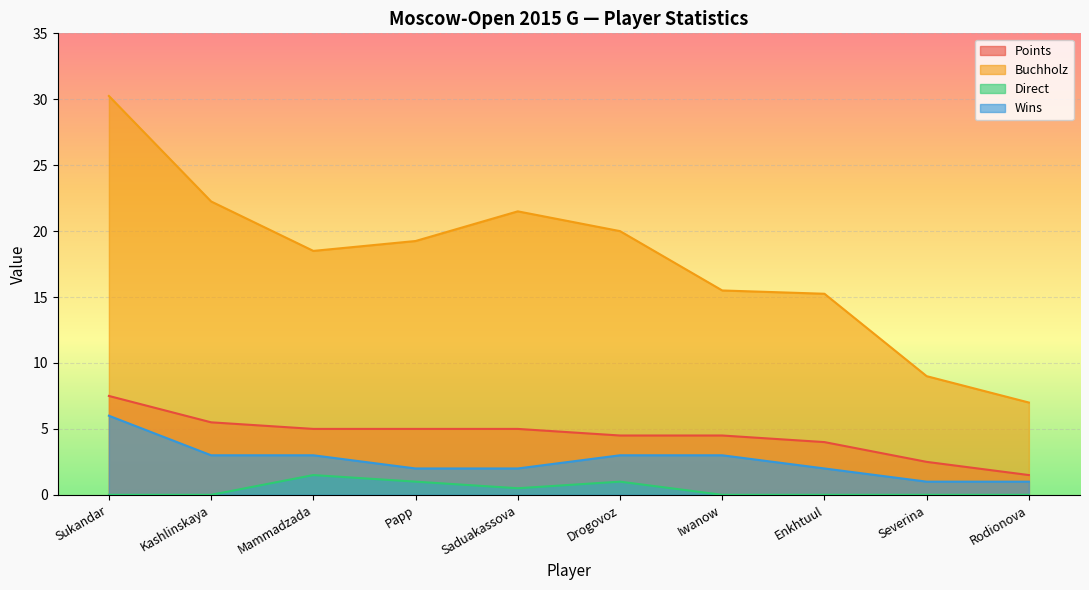

True or false: Points and Buchholz intersect in this chart.

False